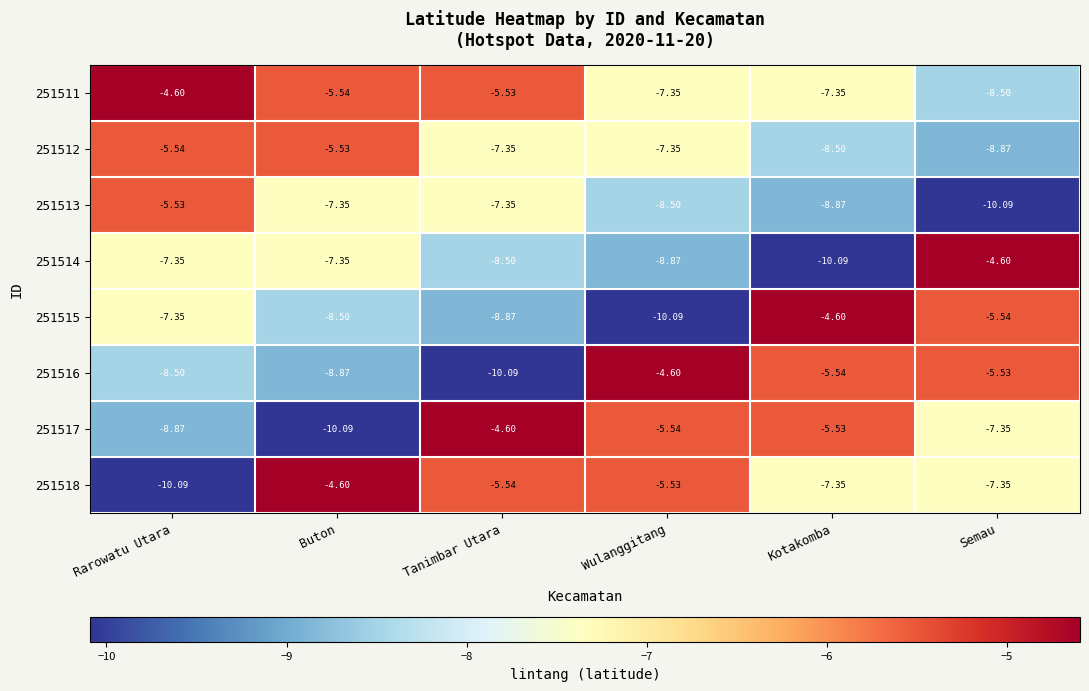

Is the value of 251513 at Buton greater than the value of 251511 at Tanimbar Utara?

No